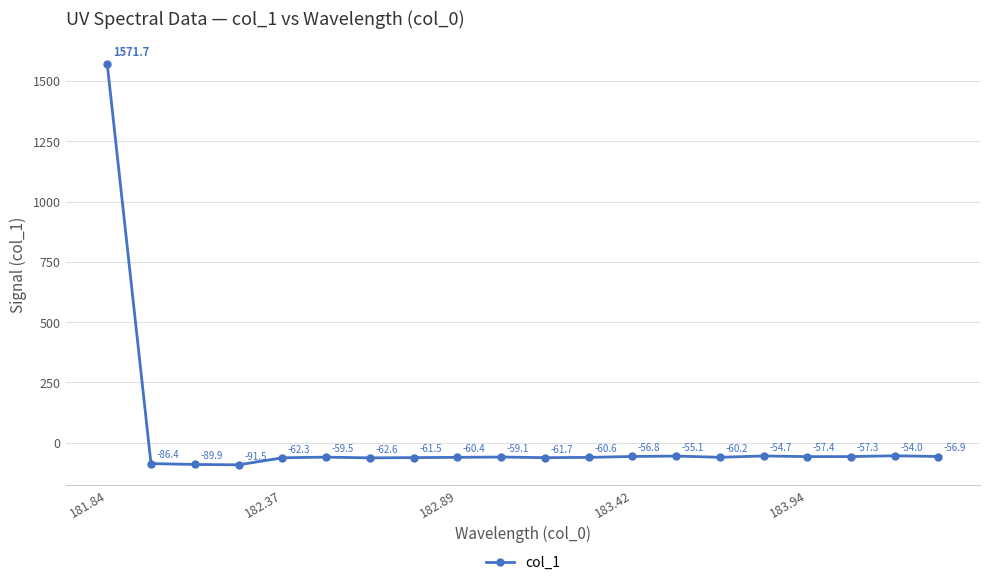

What is the average value?

18.2